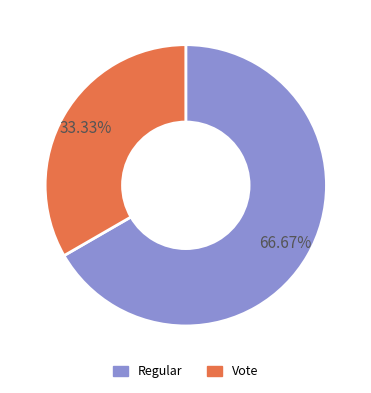

What percentage is the Regular slice, to the nearest percent?

67%